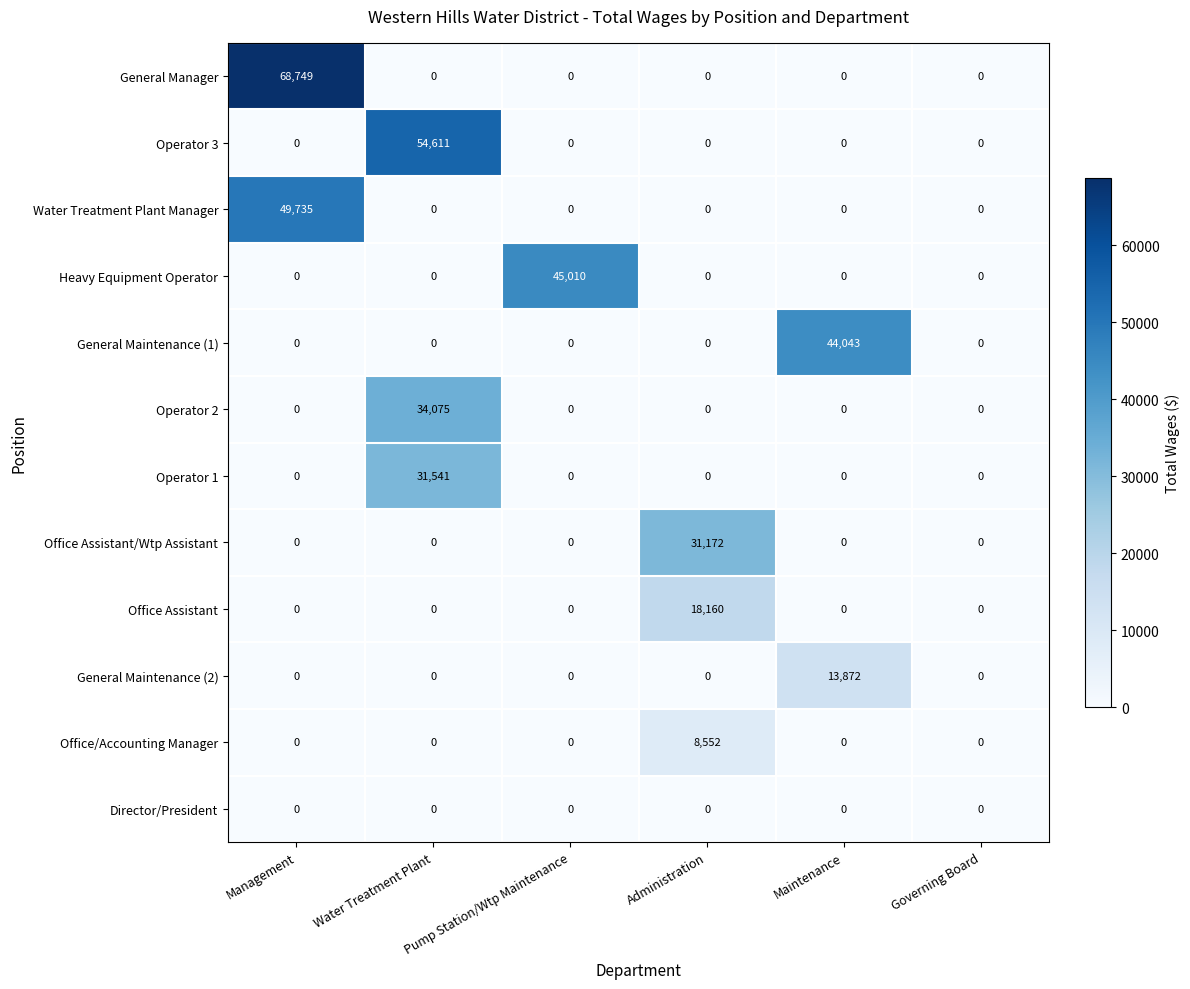

How many data points in Heavy Equipment Operator are above 0?

1